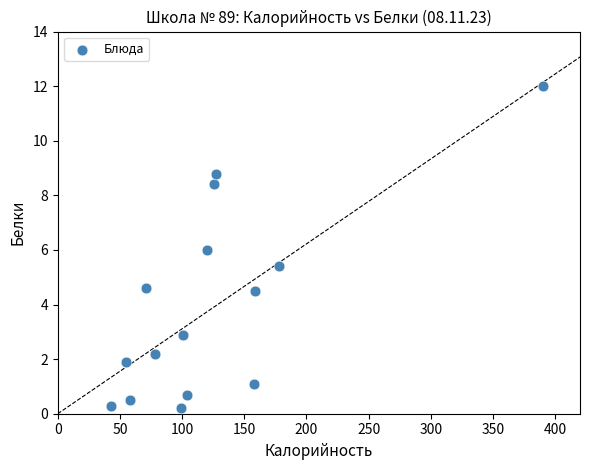

What is the range of X values (max minus min)?

347.0